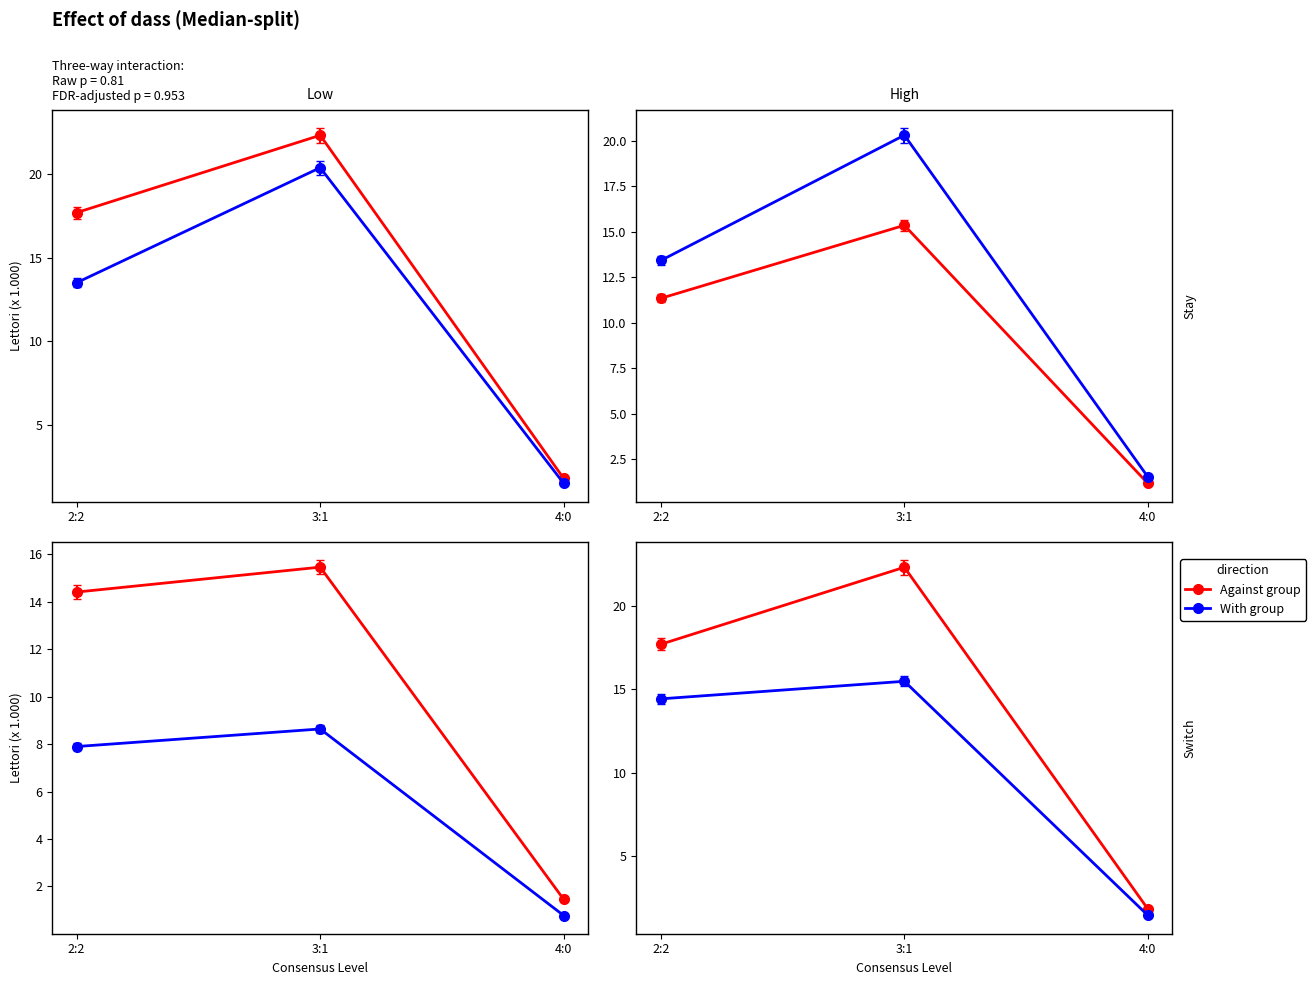

How many series are shown in this chart?

2